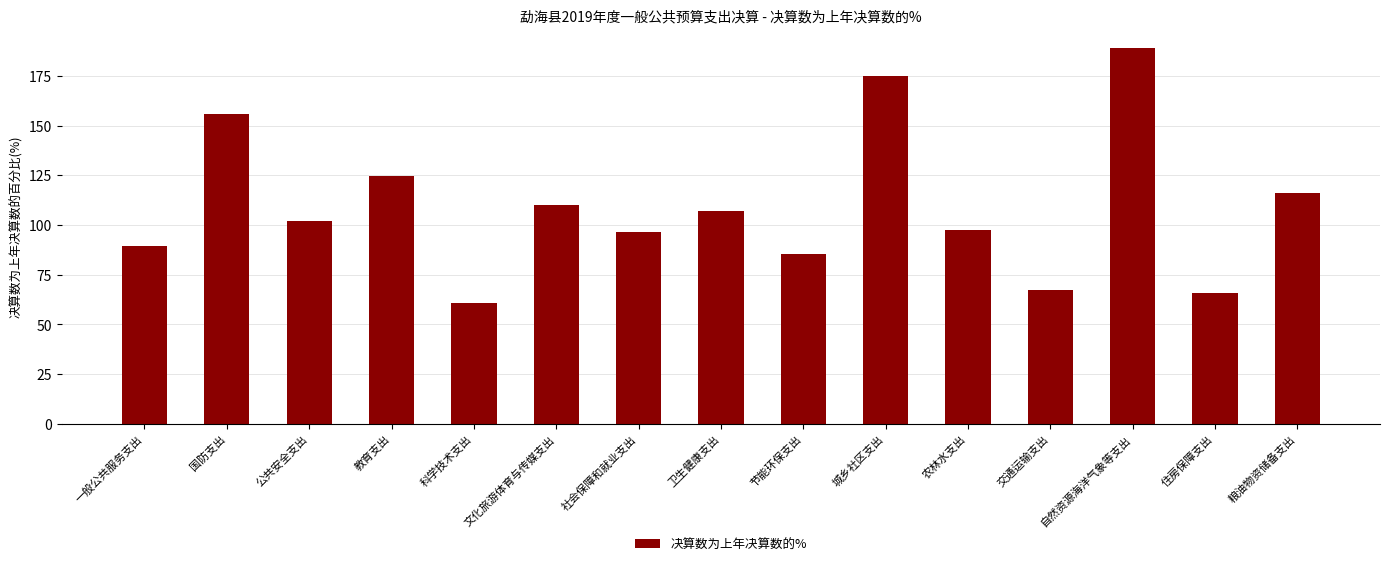

Reading right to left, transcribe all the data shown in this chart.

粮油物资储备支出=116.1	住房保障支出=65.9	自然资源海洋气象等支出=189.2	交通运输支出=67.4	农林水支出=97.5	城乡社区支出=175.2	节能环保支出=85.2	卫生健康支出=106.8	社会保障和就业支出=96.4	文化旅游体育与传媒支出=109.9	科学技术支出=60.9	教育支出=124.6	公共安全支出=101.9	国防支出=155.7	一般公共服务支出=89.5